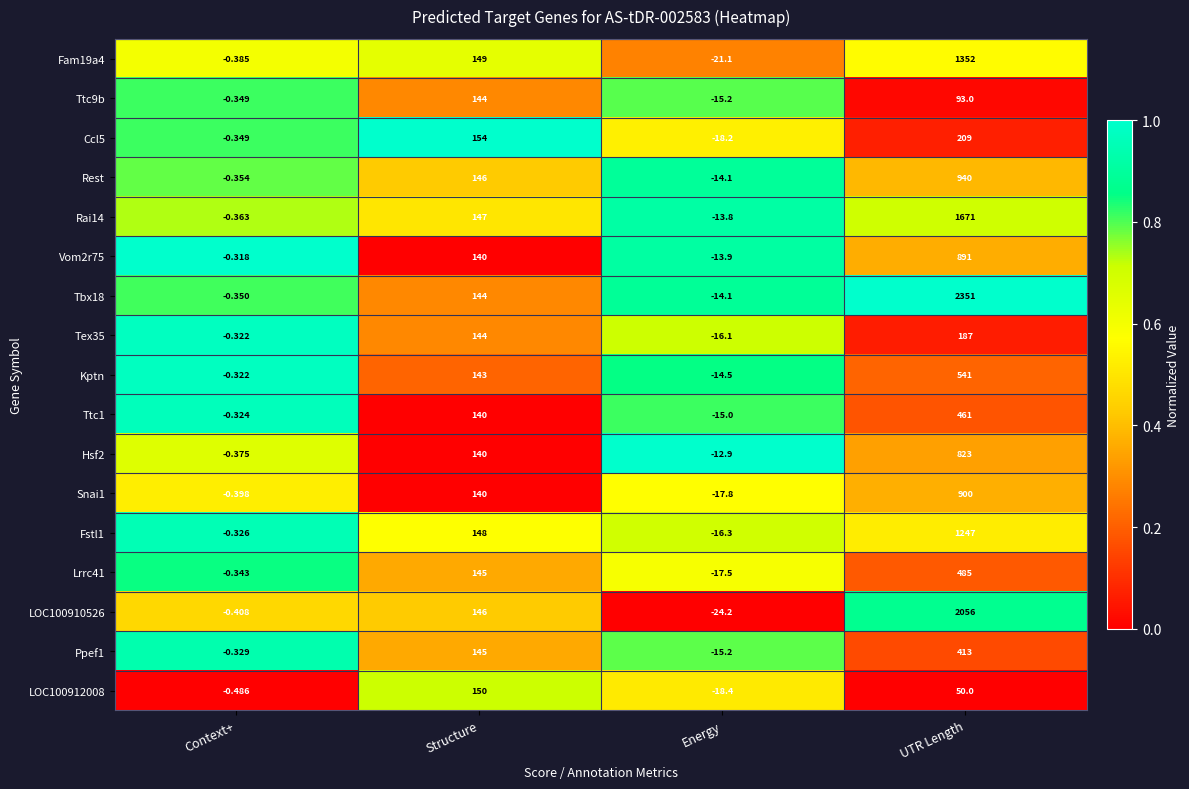

Which category has the highest value across all series?

UTR Length